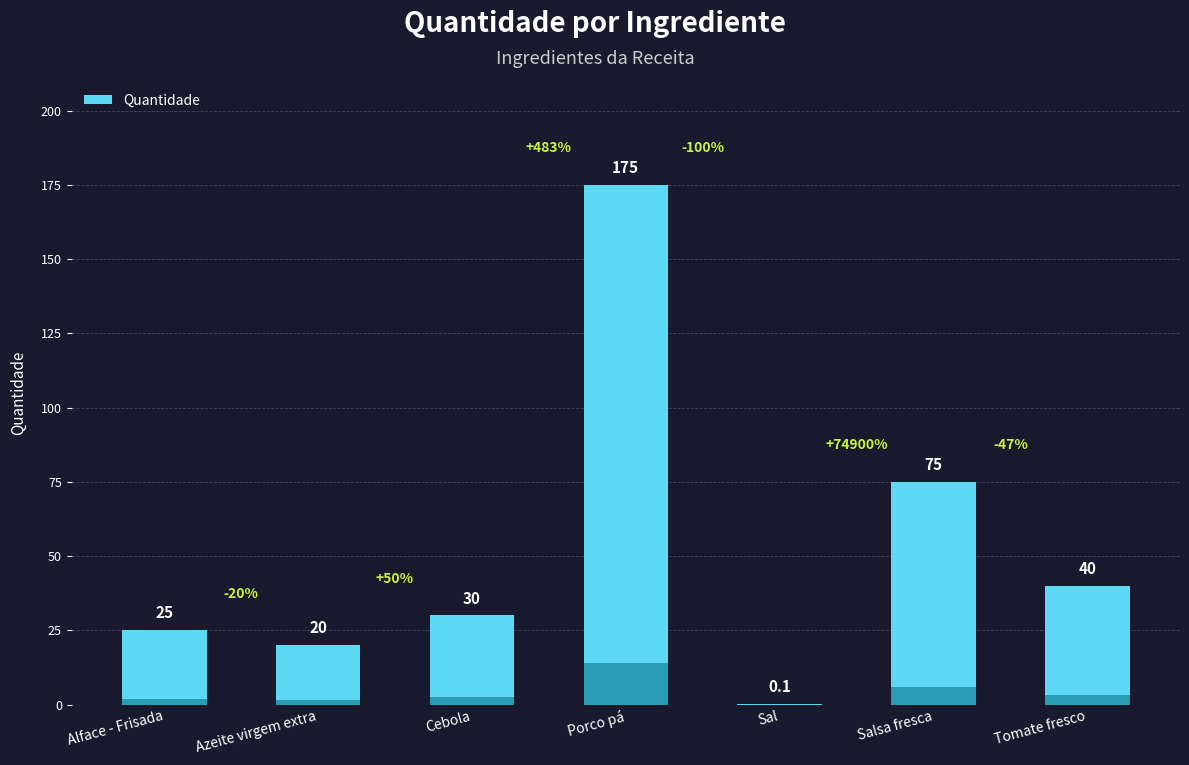

Count the number of data series in this chart.

1